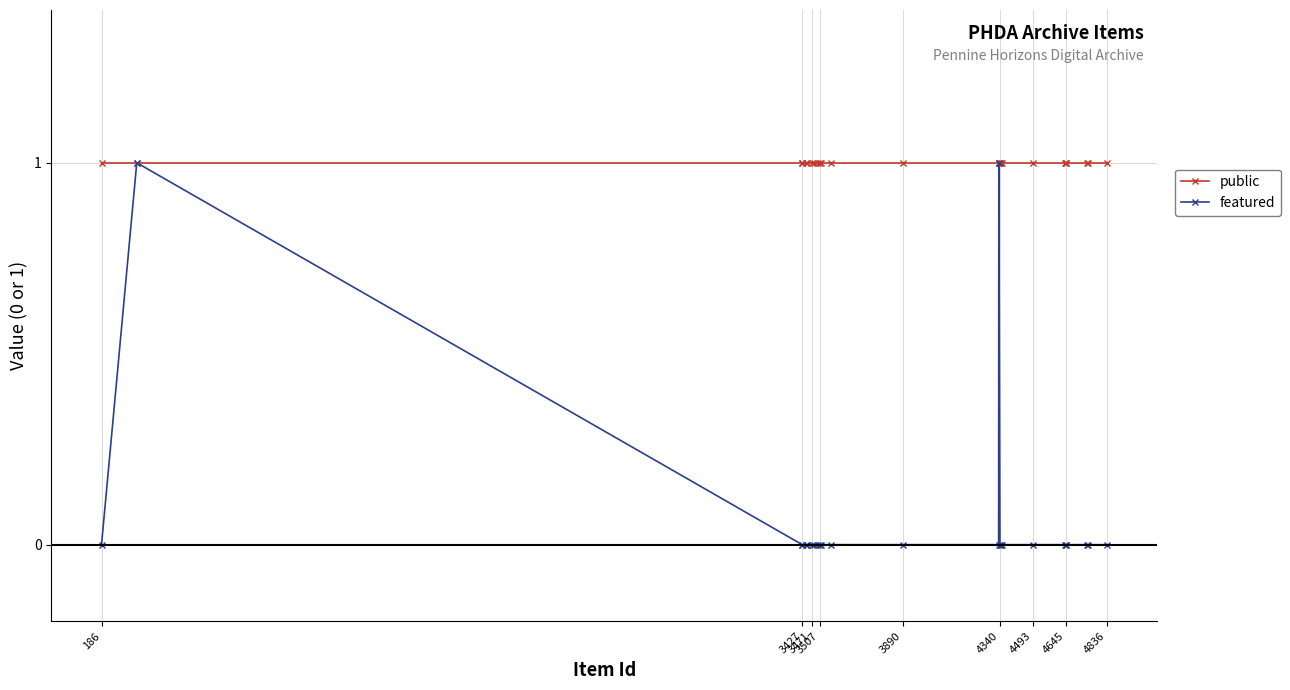

Which series has the widest spread of values?

featured